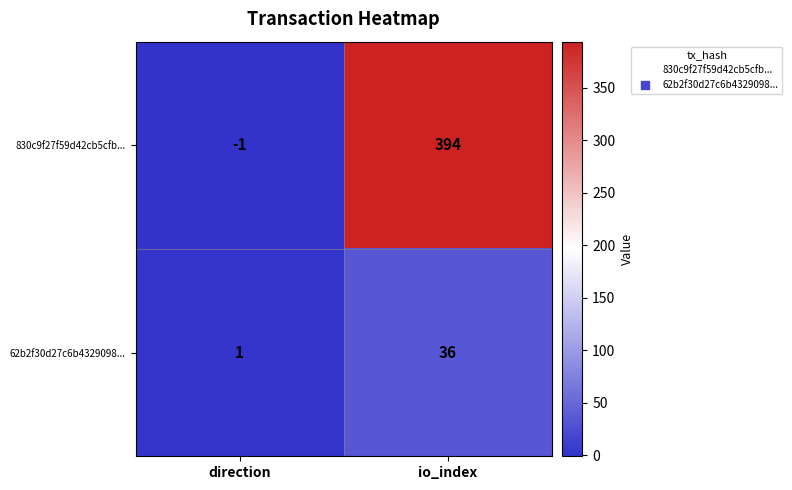

What is the difference between the highest and lowest values at direction?

2